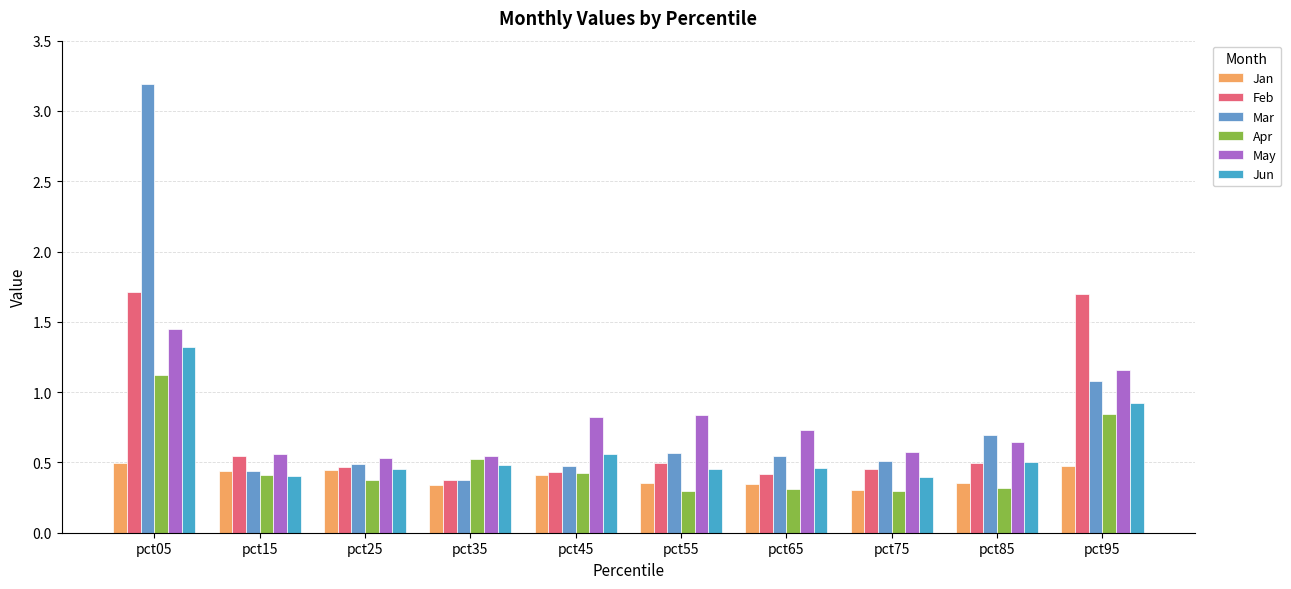

What is the average value of the Apr series?

0.5